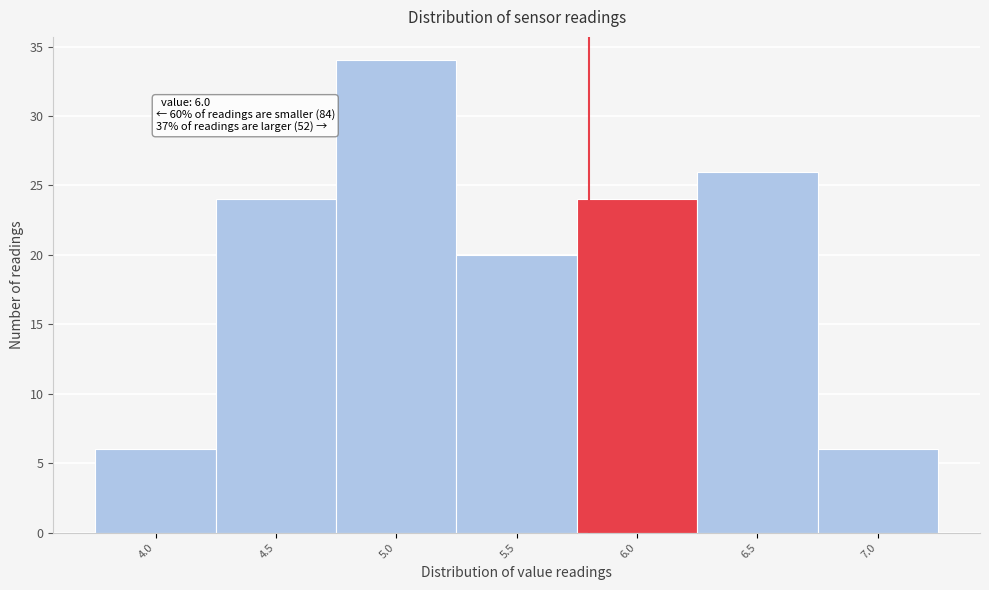

Reading left to right, extract all data points from this chart.

4.0=6	4.5=24	5.0=34	5.5=20	6.0=24	6.5=26	7.0=6